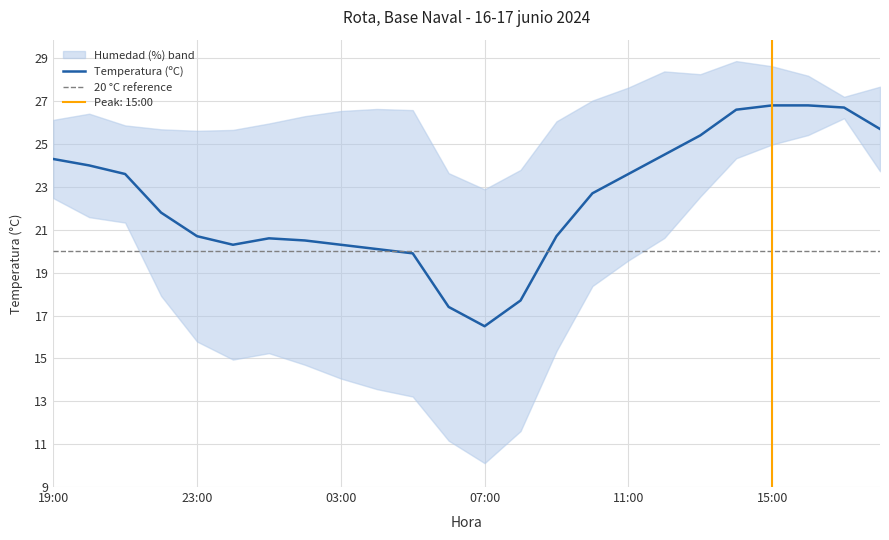

How many lines are shown in the chart?

1